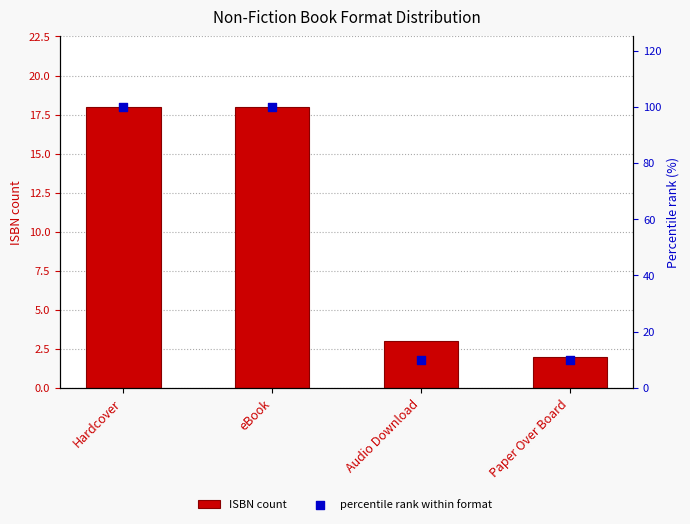

Which series has the widest spread of Y values?

percentile rank within format